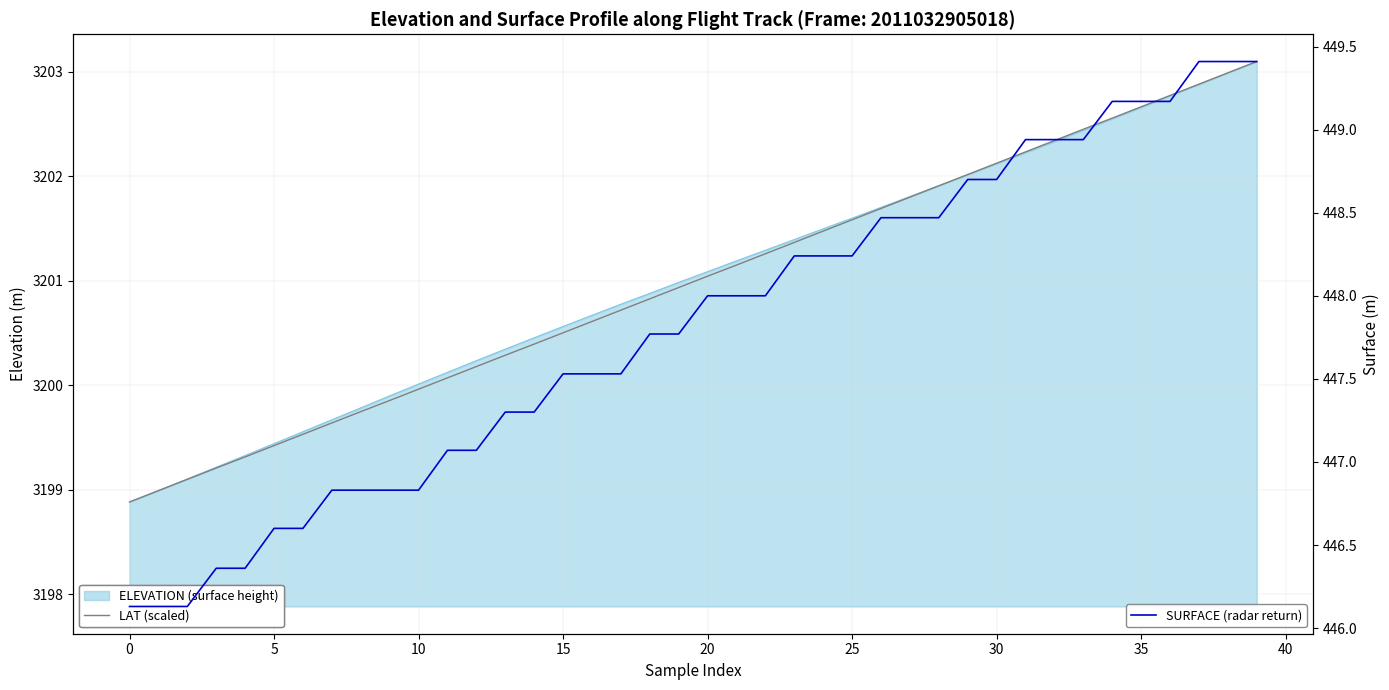

What is the smallest value displayed?

446.1